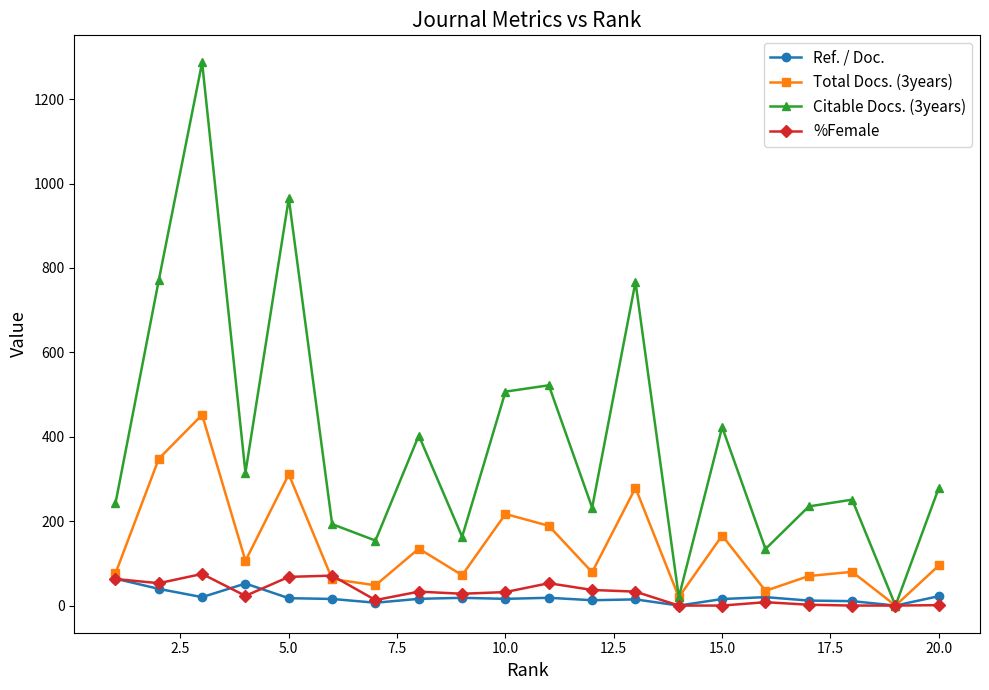

What is the highest value of the Ref. / Doc. series?

63.8